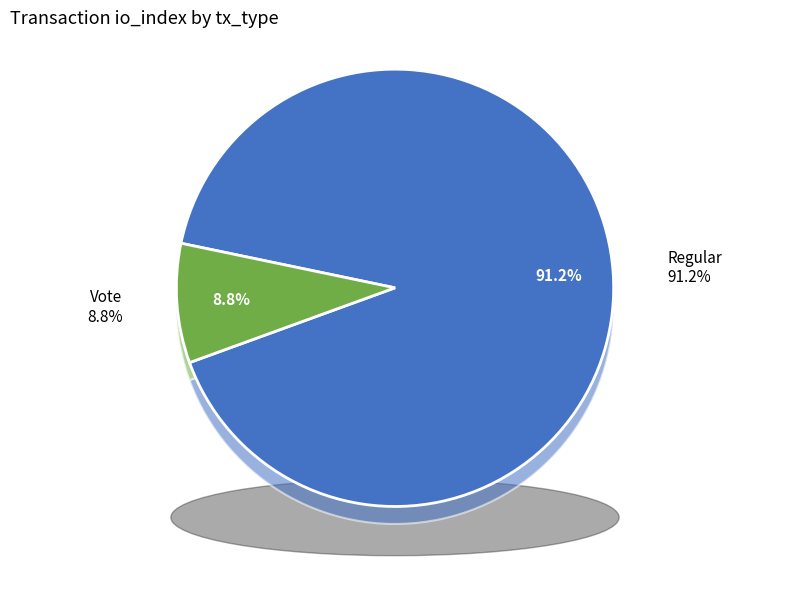

Which category accounts for the majority?

Regular